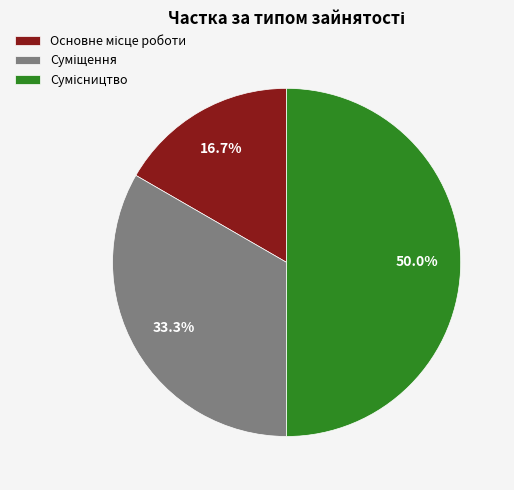

To the nearest percent, what is the combined percentage of Сумісництво and Основне місце роботи?

67%